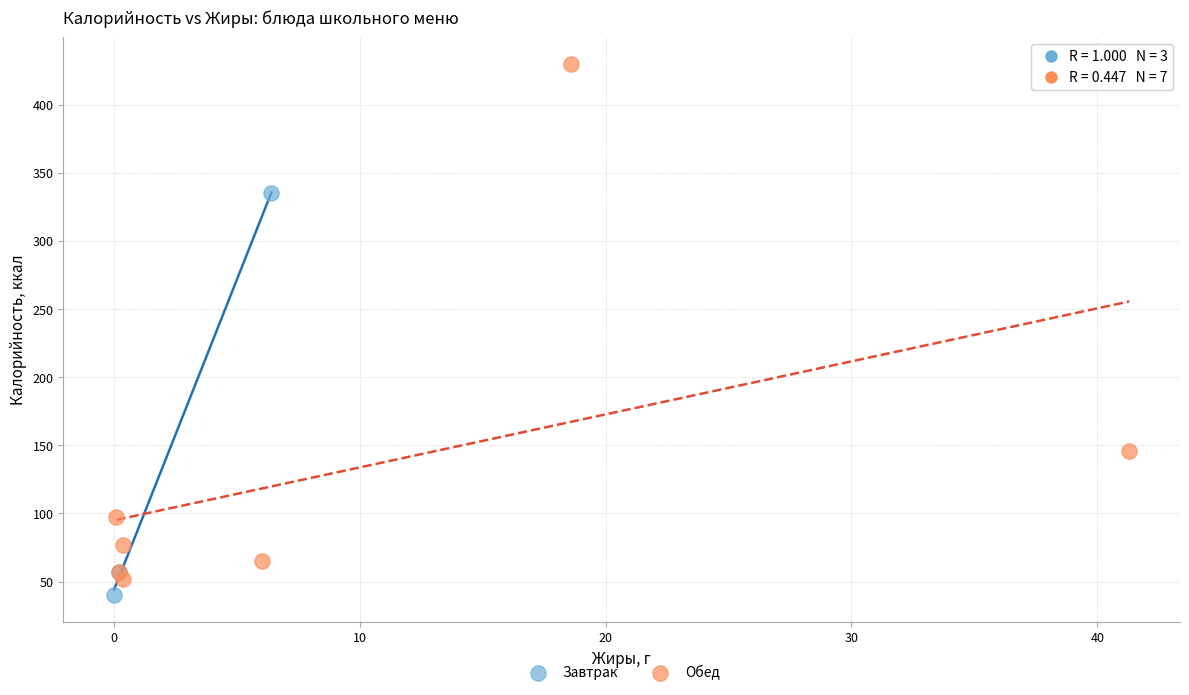

Which series has the largest Y range (max minus min)?

Обед